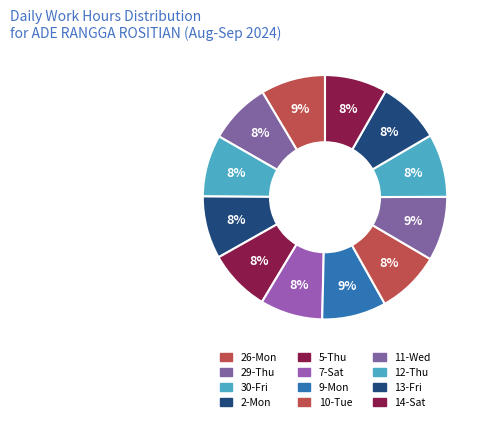

Rank the categories by value from highest to lowest.

26-Mon, 9-Mon, 11-Wed, 10-Tue, 12-Thu, 13-Fri, 2-Mon, 7-Sat, 14-Sat, 5-Thu, 30-Fri, 29-Thu